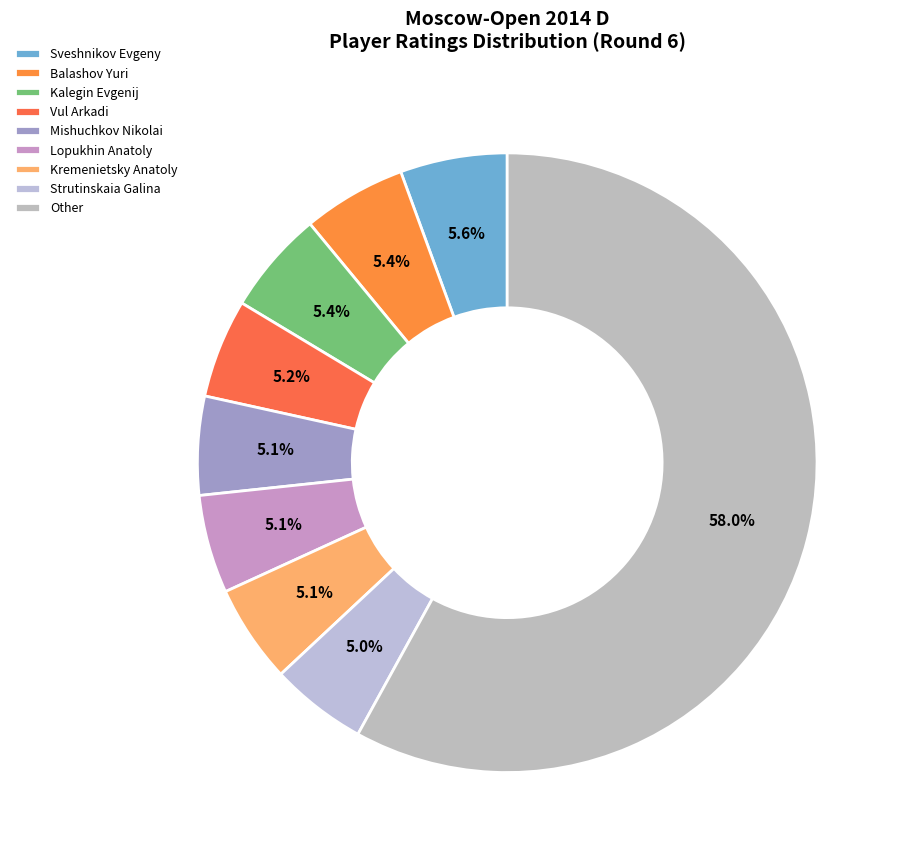

How many segments does this pie chart have?

9